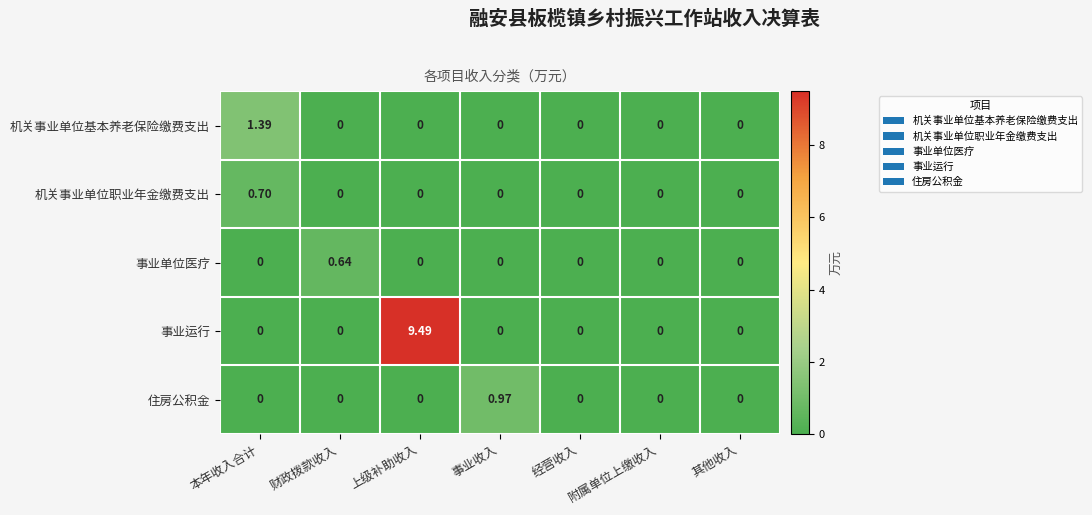

At which category is the sum across all series the highest?

上级补助收入